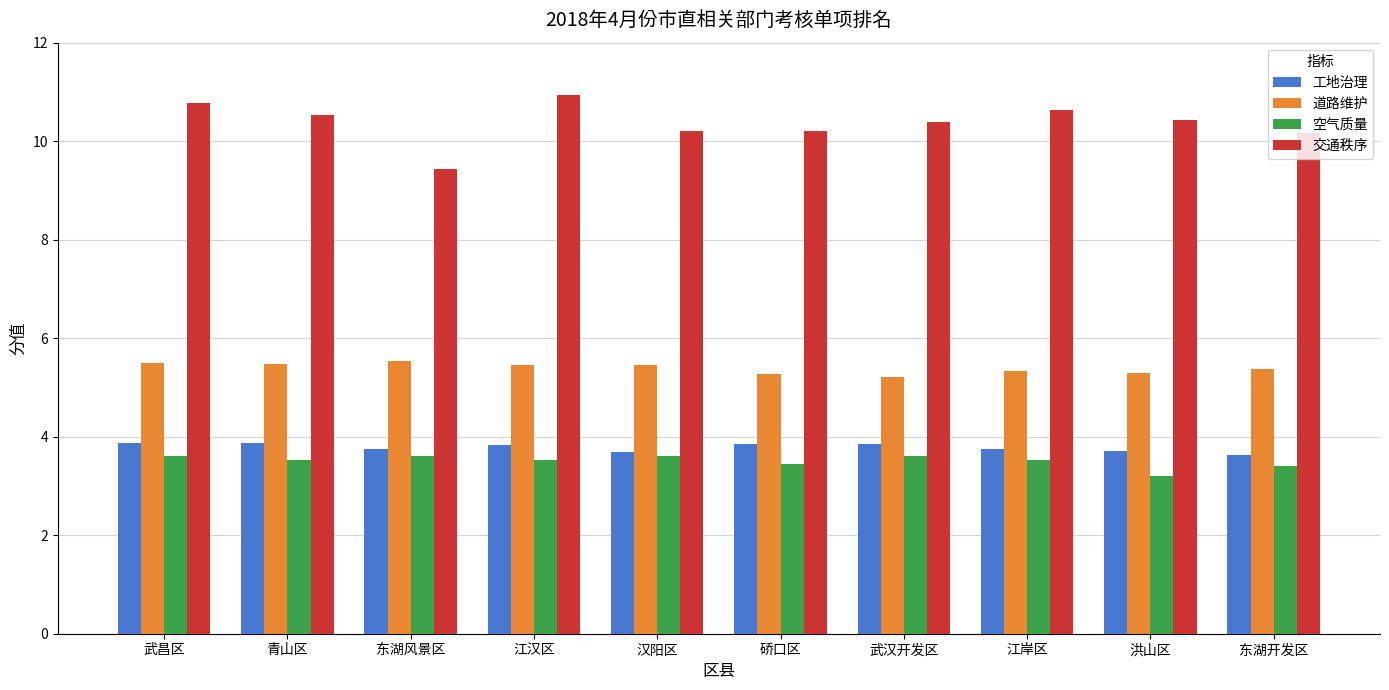

What is the sum of all 工地治理 values?

37.8